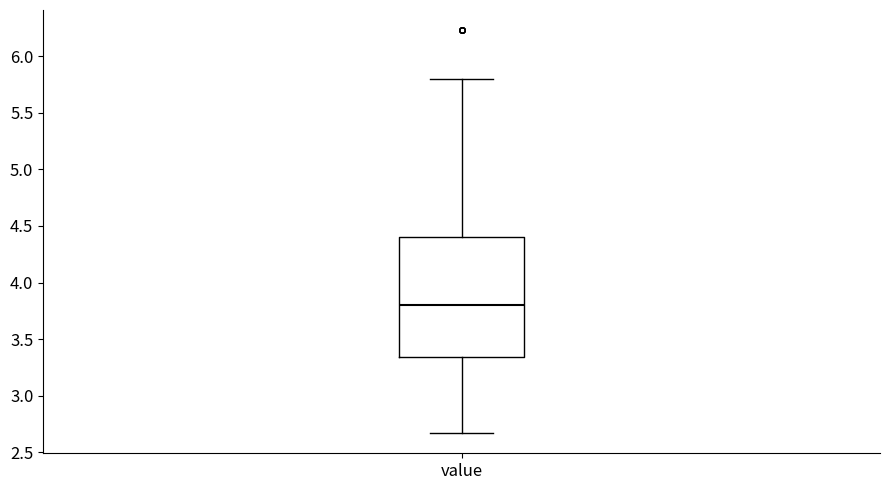

Transcribe this box plot: give where the median line is, the range the box spans, and where the two whiskers end, as read against the y-axis. The values are not printed on the chart, so give them approximately, as read against the axis.

median 3.80, box 3.35 to 4.40, whiskers 2.65 to 5.80